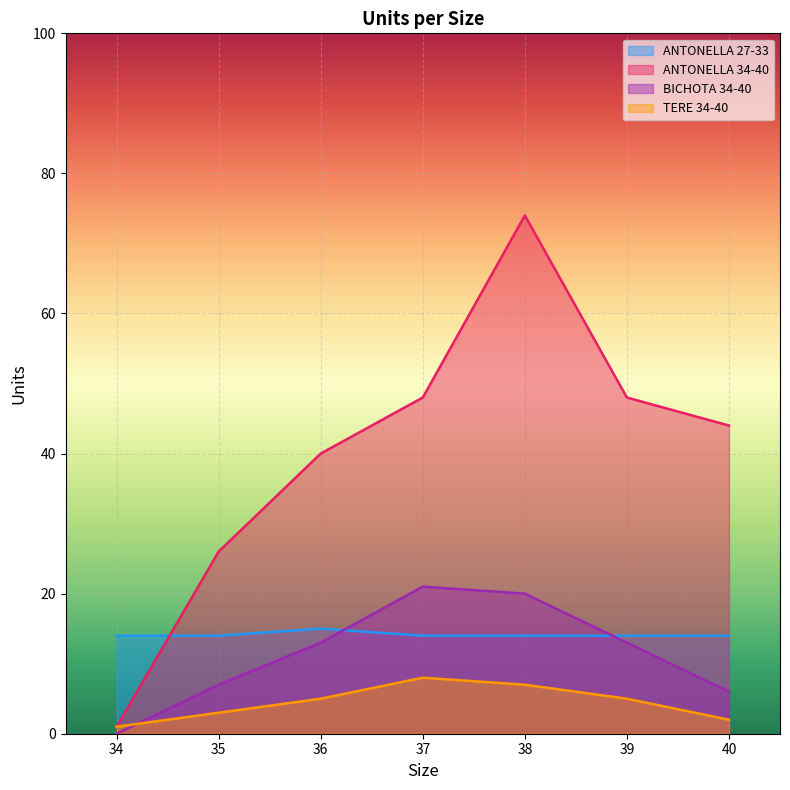

Reading left to right, extract all data points from this chart.

ANTONELLA 27-33: 34=14	35=14	36=15	37=14	38=14	39=14	40=14
ANTONELLA 34-40: 34=1	35=26	36=40	37=48	38=74	39=48	40=44
BICHOTA 34-40: 34=0	35=7	36=13	37=21	38=20	39=13	40=6
TERE 34-40: 34=1	35=3	36=5	37=8	38=7	39=5	40=2